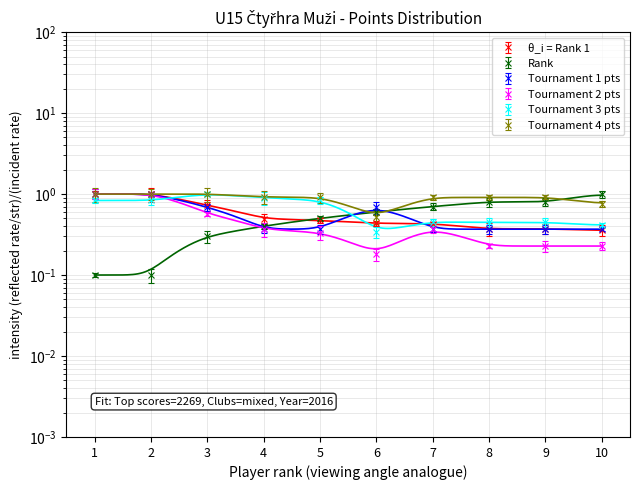

How many lines are shown in the chart?

6